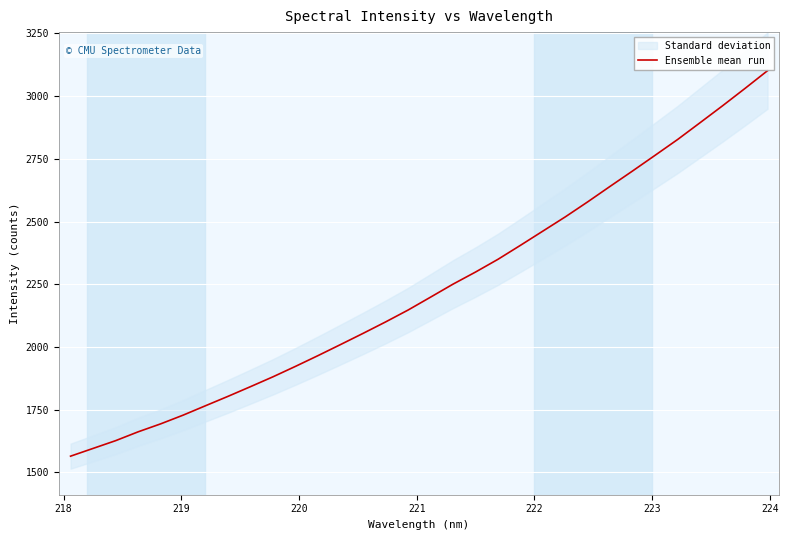

What is the maximum value for Ensemble mean run?

3101.5